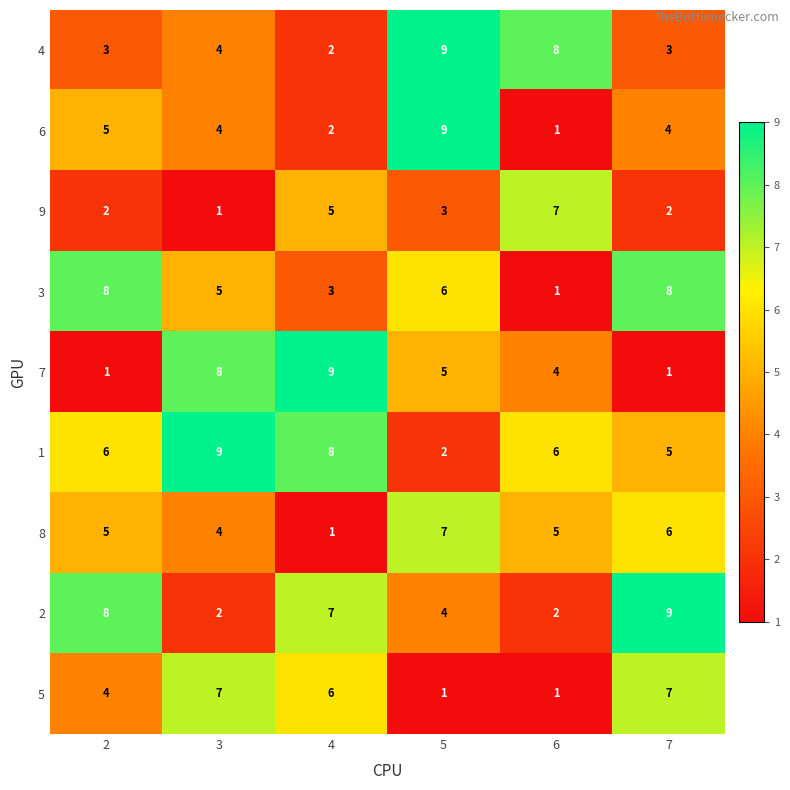

The value of 3 at 2 is 8. True or false?

True